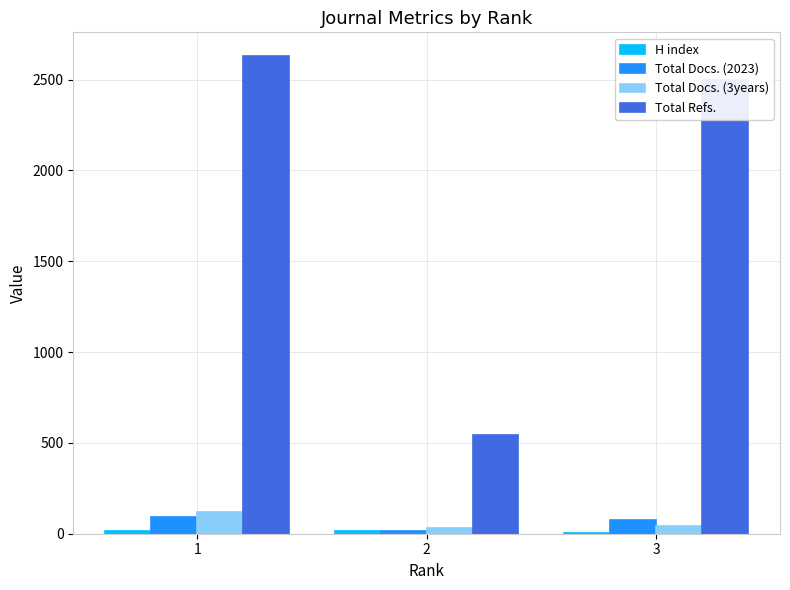

What is the spread (max minus min) of values at 1?

2612